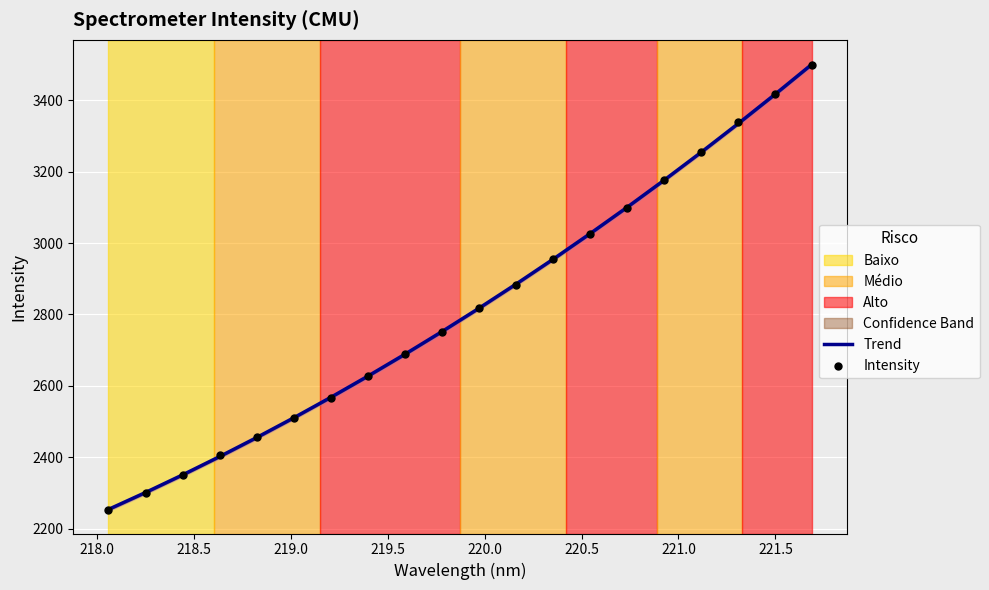

What is the lowest value of the Trend series?

2254.4